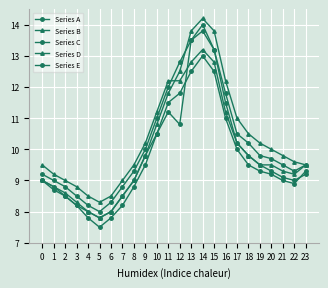

Is this an area chart (filled region under the line)?

No